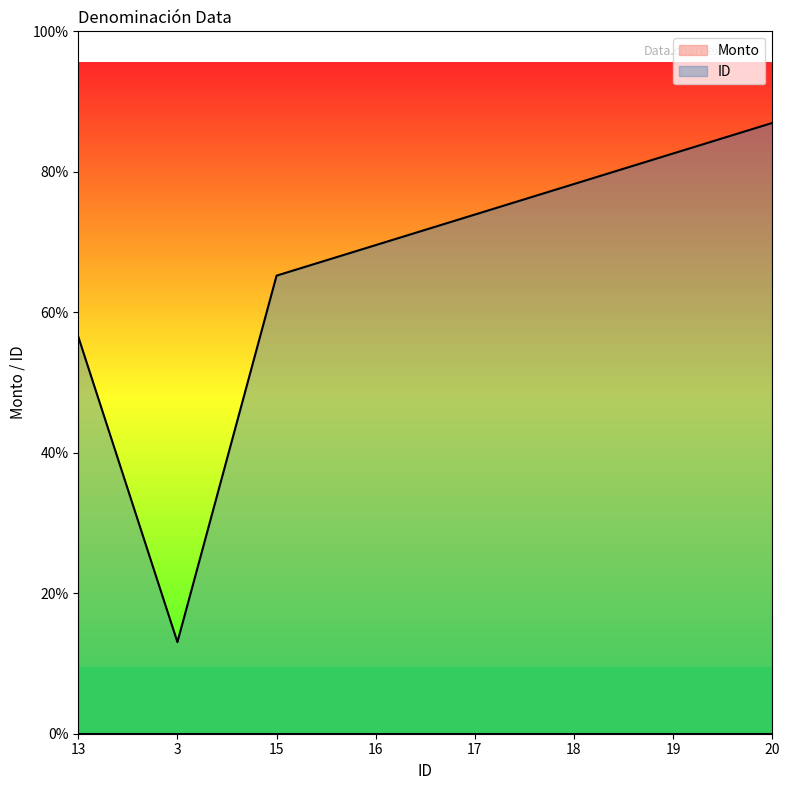

Which has a higher value, 17 or 20?

20